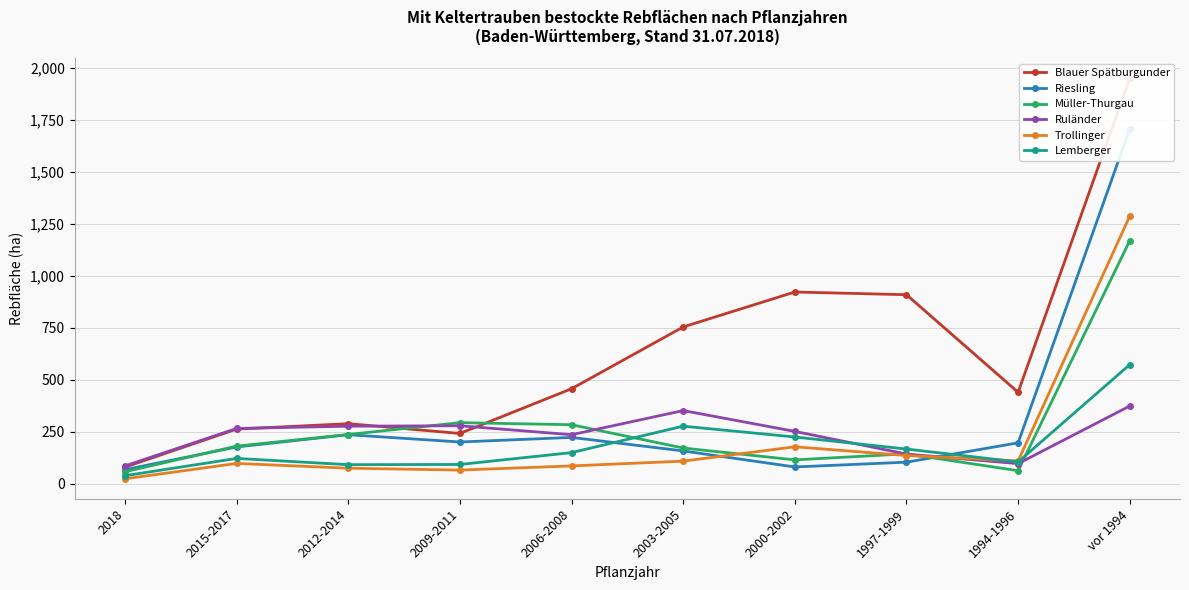

What is the sum of all Lemberger values?

1833